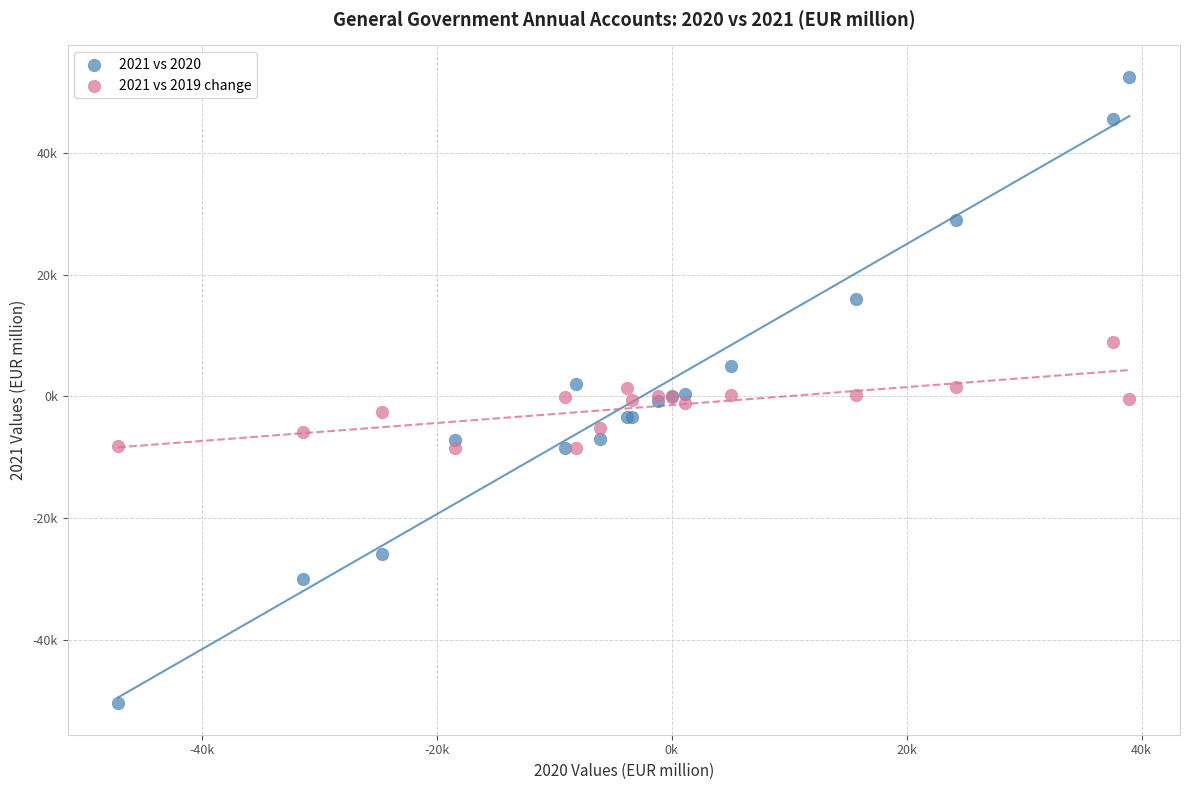

Which series contains the highest Y value?

2021 vs 2020